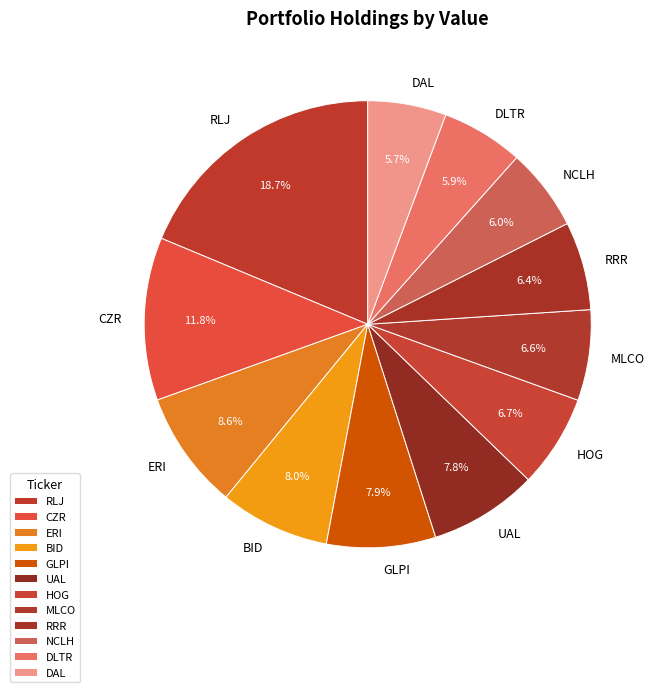

What percentage is the DLTR slice, to the nearest percent?

6%